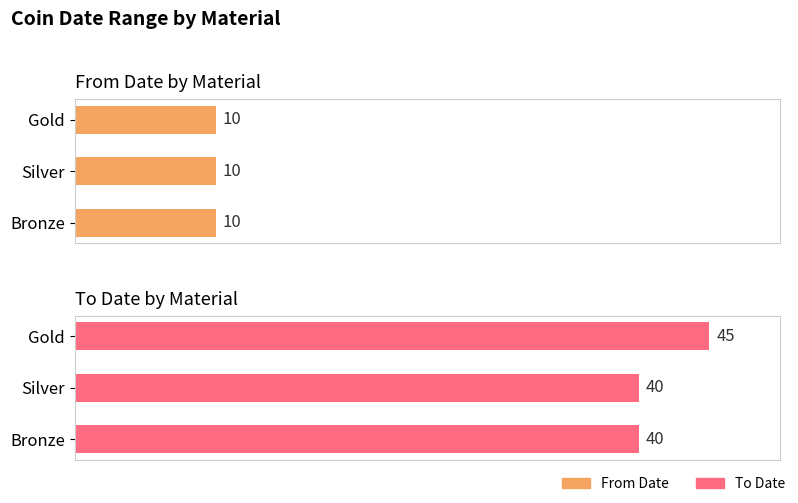

Count the number of categories in the chart.

3